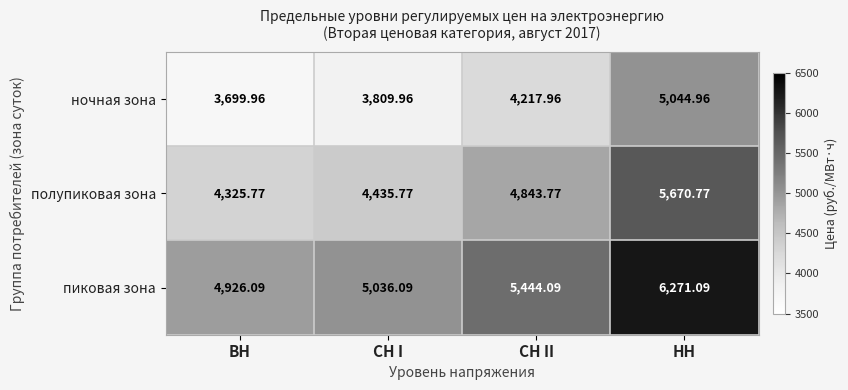

At which label is полупиковая зона closest to 4998?

СН II